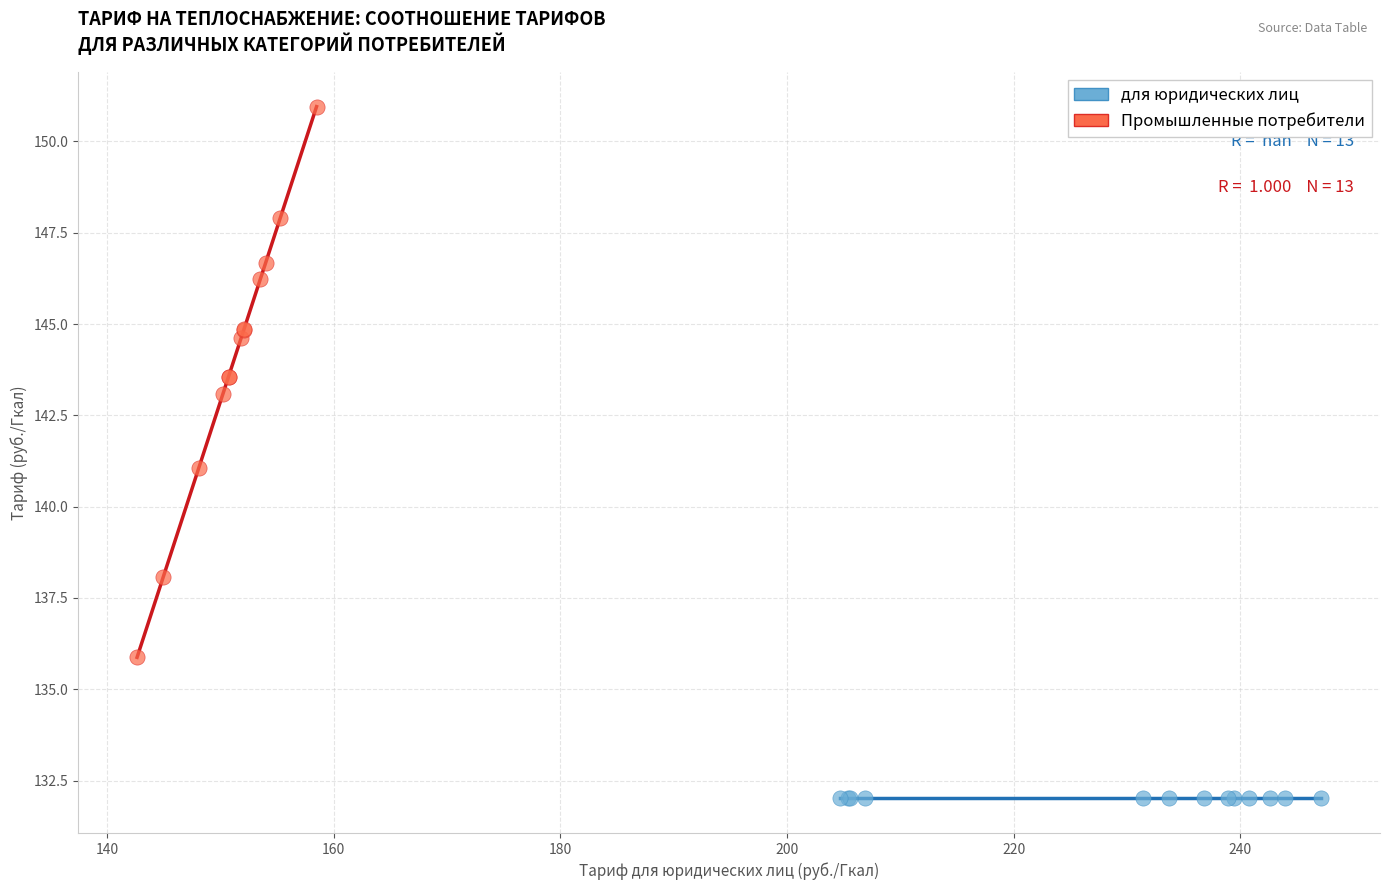

What are all the series names shown in the legend?

для юридических лиц, Промышленные потребители